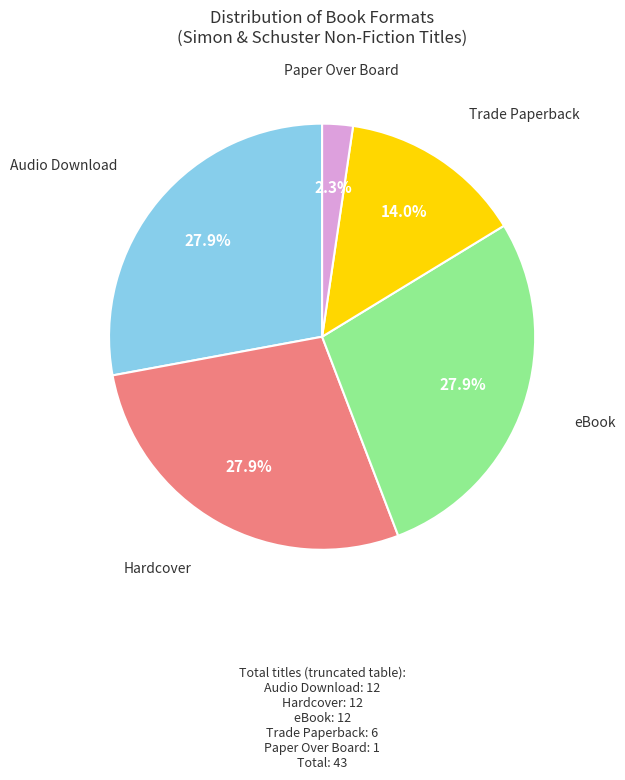

Approximately how many times larger is the value at Audio Download compared to Hardcover?

1.0